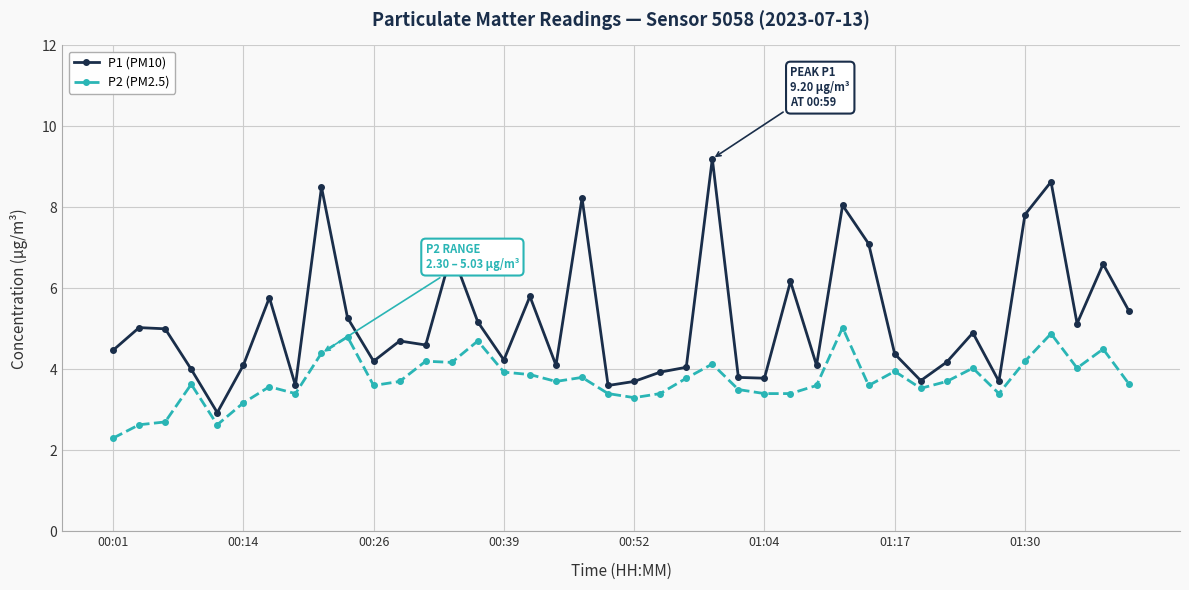

How many lines are shown in the chart?

2